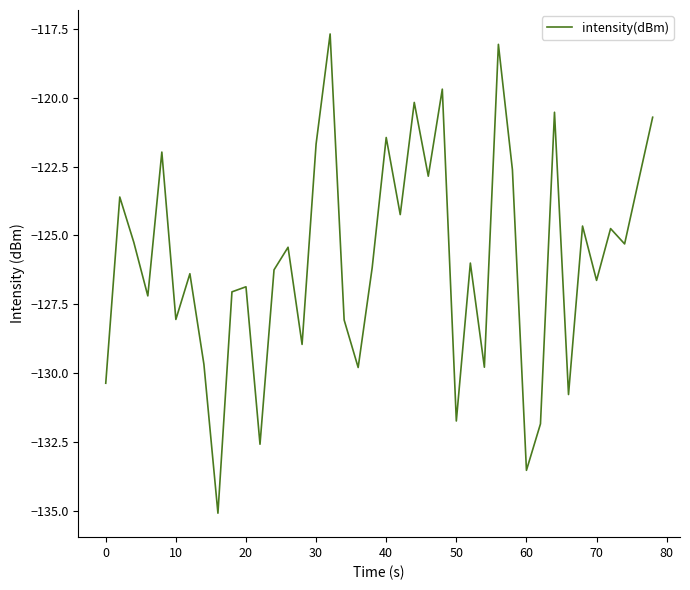

What is the average value?

-125.9